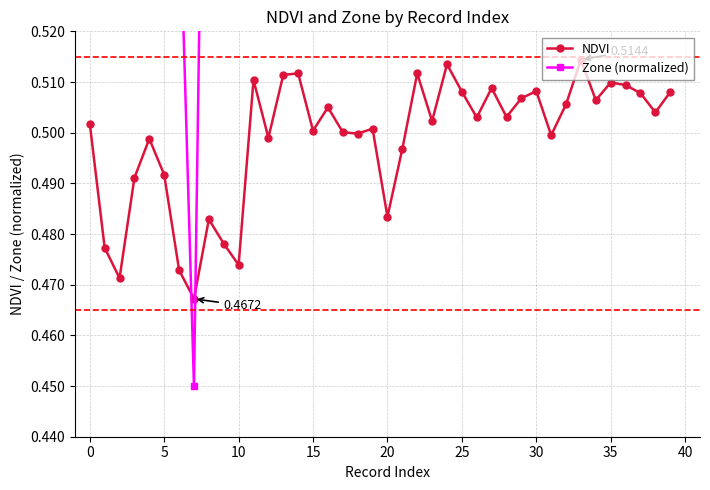

What is the lowest value of the NDVI series?

0.5